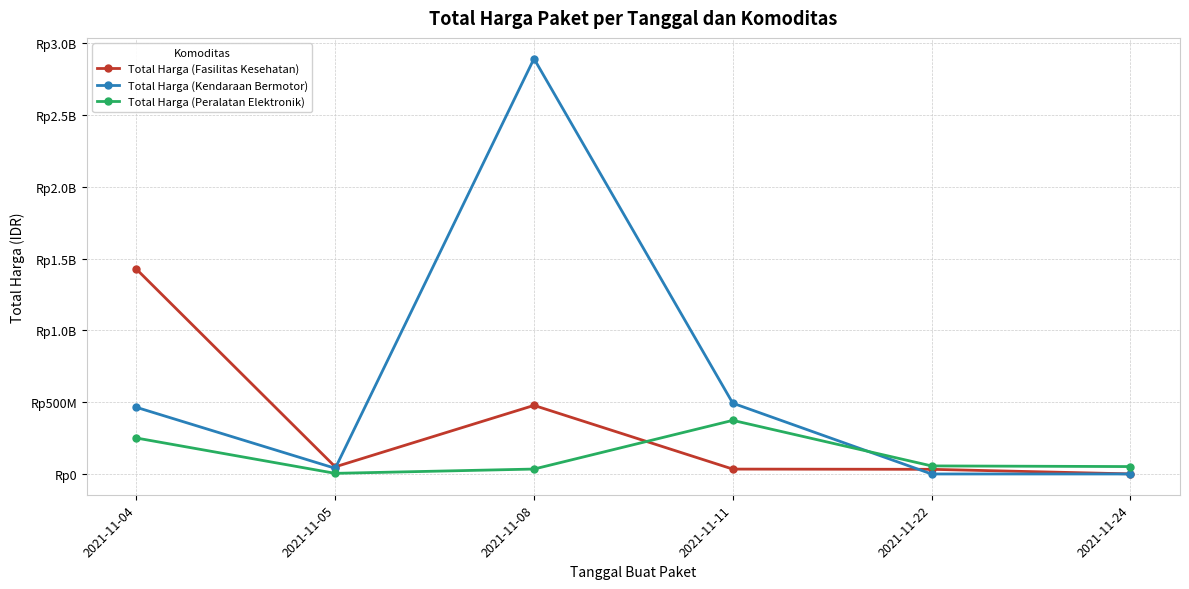

Does the chart display data point markers on the line(s)?

Yes